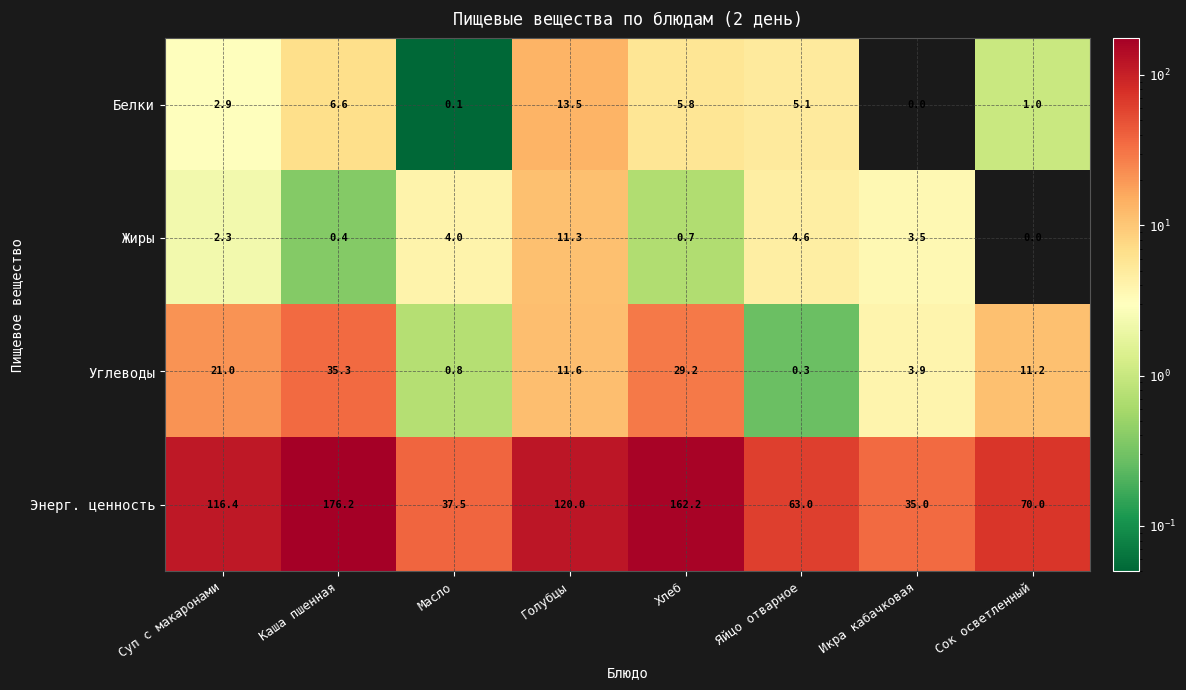

At which category is the sum across all series the highest?

Каша пшенная